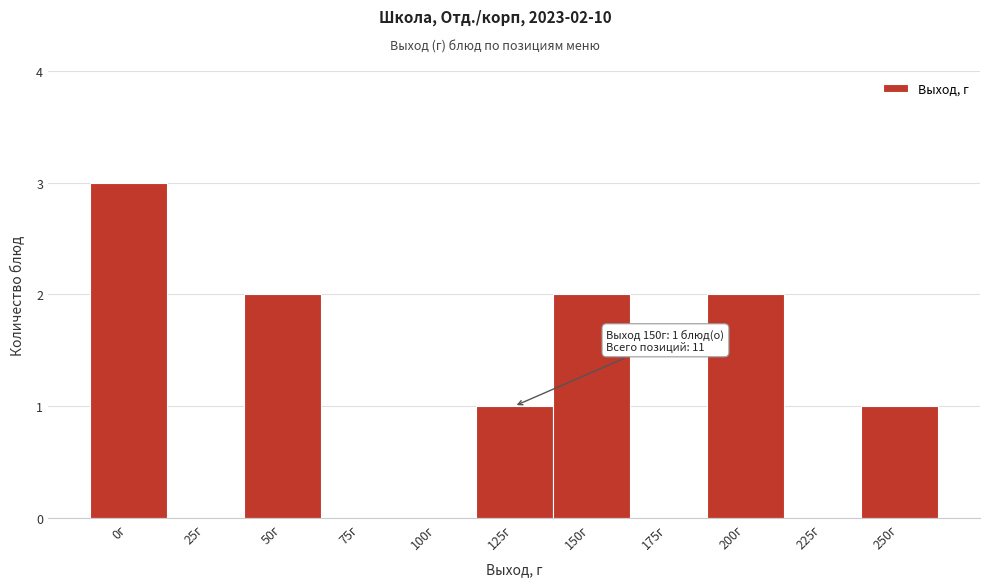

Reading left to right, transcribe all the data shown in this chart.

0г=3	25г=0	50г=2	75г=0	100г=0	125г=1	150г=2	175г=0	200г=2	225г=0	250г=1